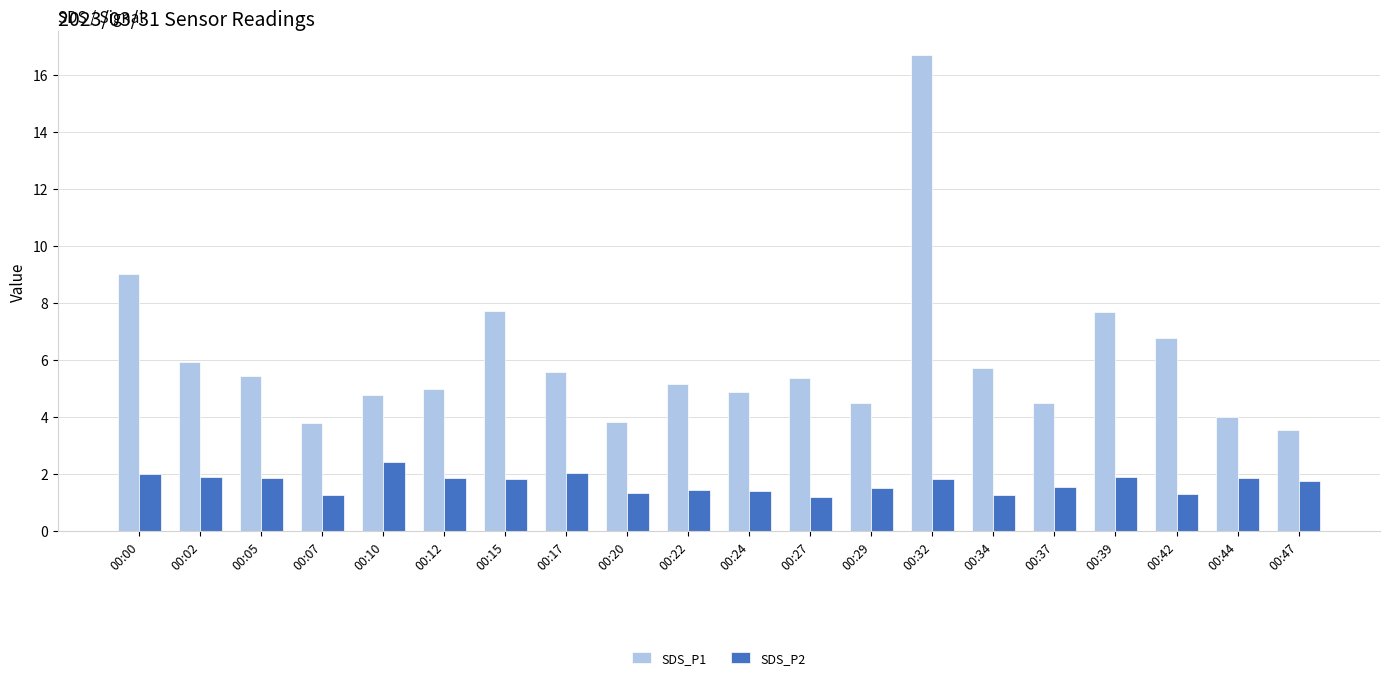

Which label corresponds to the largest value in the chart?

00:32